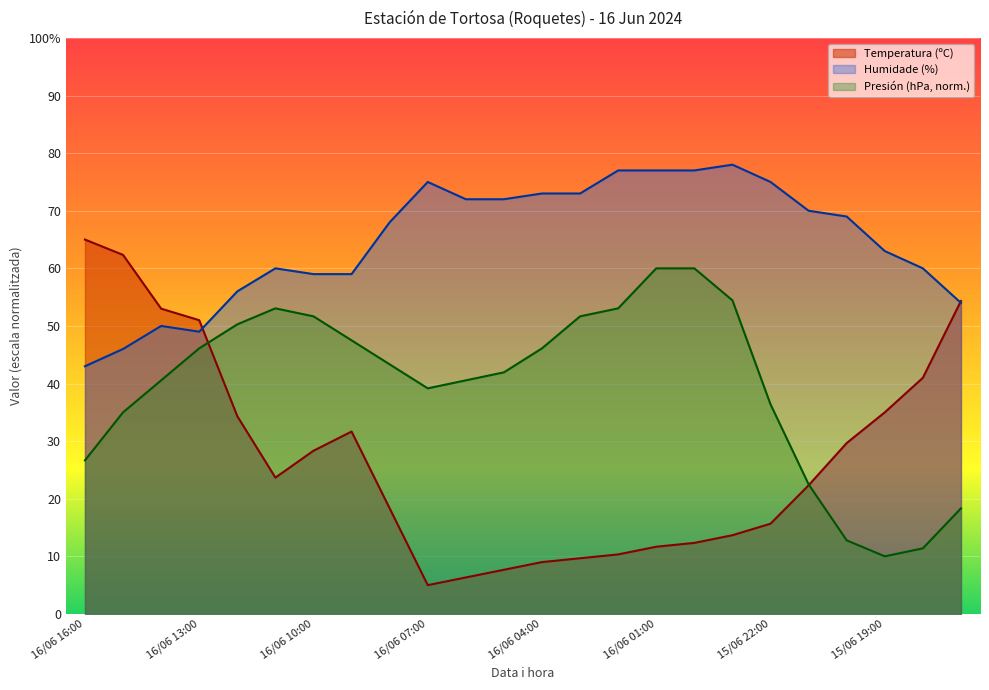

List the labels in order of Presión (hPa) value, smallest first.

15/06 19:00, 15/06 18:00, 15/06 20:00, 15/06 17:00, 15/06 21:00, 16/06 16:00, 16/06 15:00, 15/06 22:00, 16/06 07:00, 16/06 14:00, 16/06 06:00, 16/06 05:00, 16/06 08:00, 16/06 13:00, 16/06 04:00, 16/06 09:00, 16/06 12:00, 16/06 10:00, 16/06 03:00, 16/06 11:00, 16/06 02:00, 15/06 23:00, 16/06 01:00, 16/06 00:00